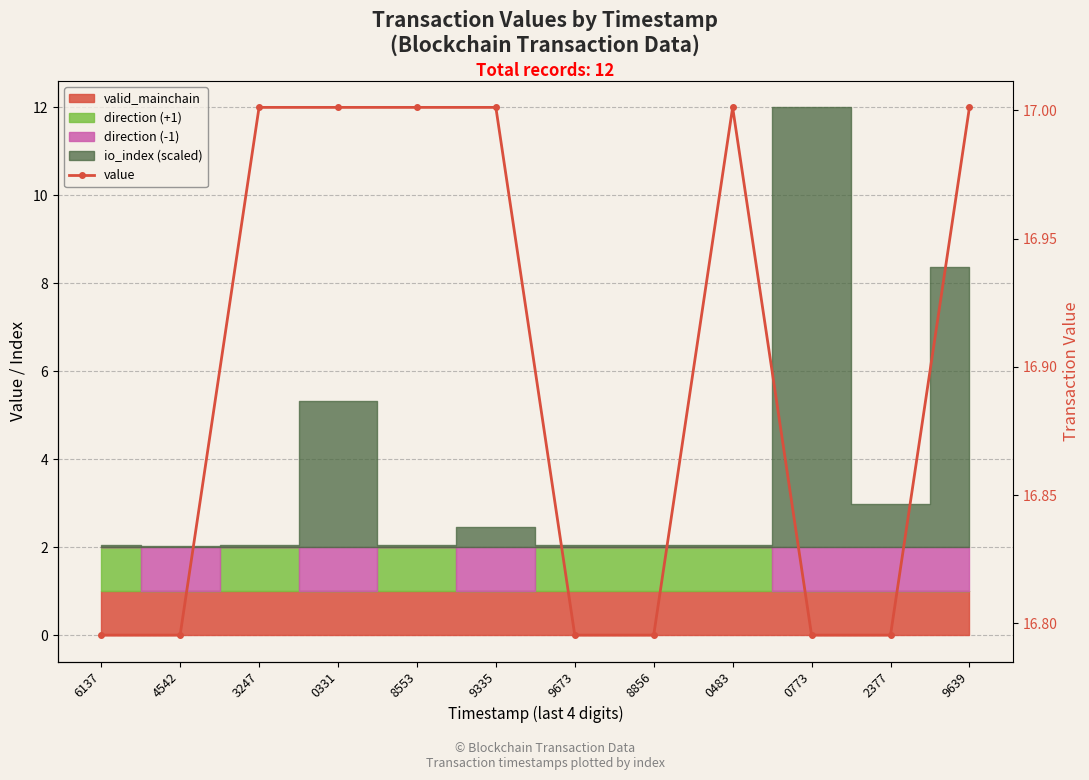

Reading left to right, transcribe all the data shown in this chart.

16.8	16.8	17.0	17.0	17.0	17.0	16.8	16.8	17.0	16.8	16.8	17.0